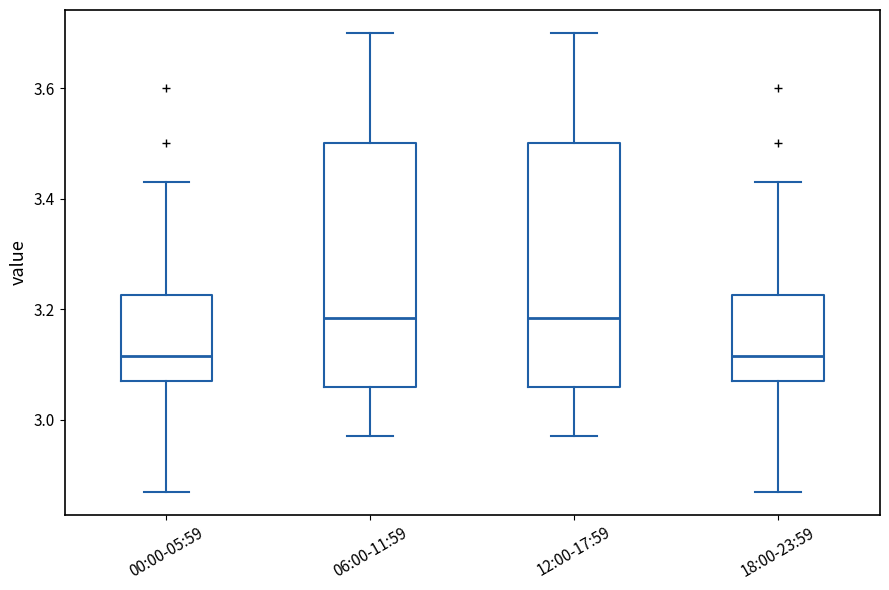

Where does the lower whisker of the box for 12:00-17:59 end on the y-axis? The values are not printed on the chart, so give them approximately, as read against the axis.

2.98